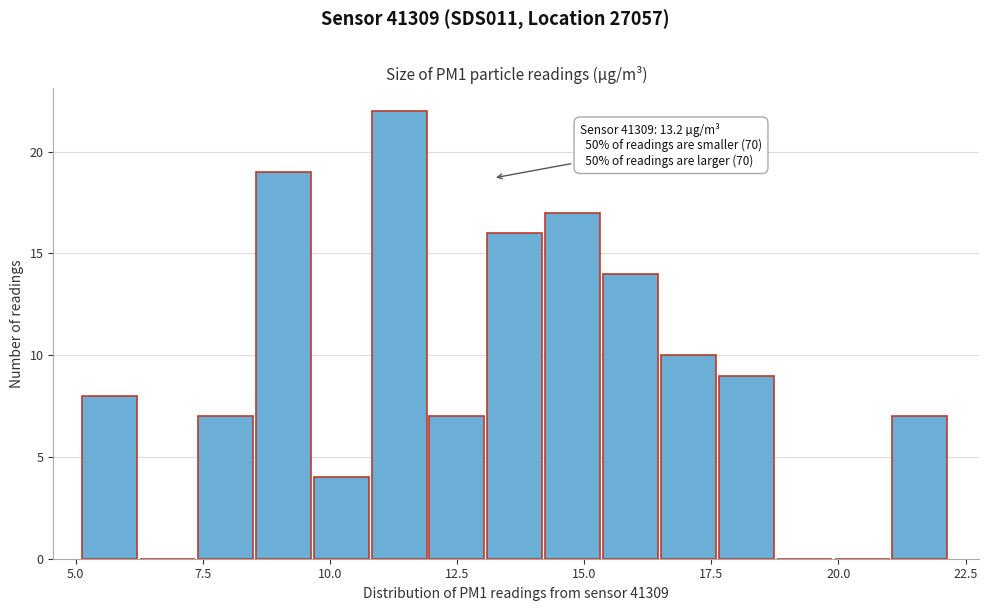

Read against the x-axis, roughly where is the centre of the tallest bar?

11.5